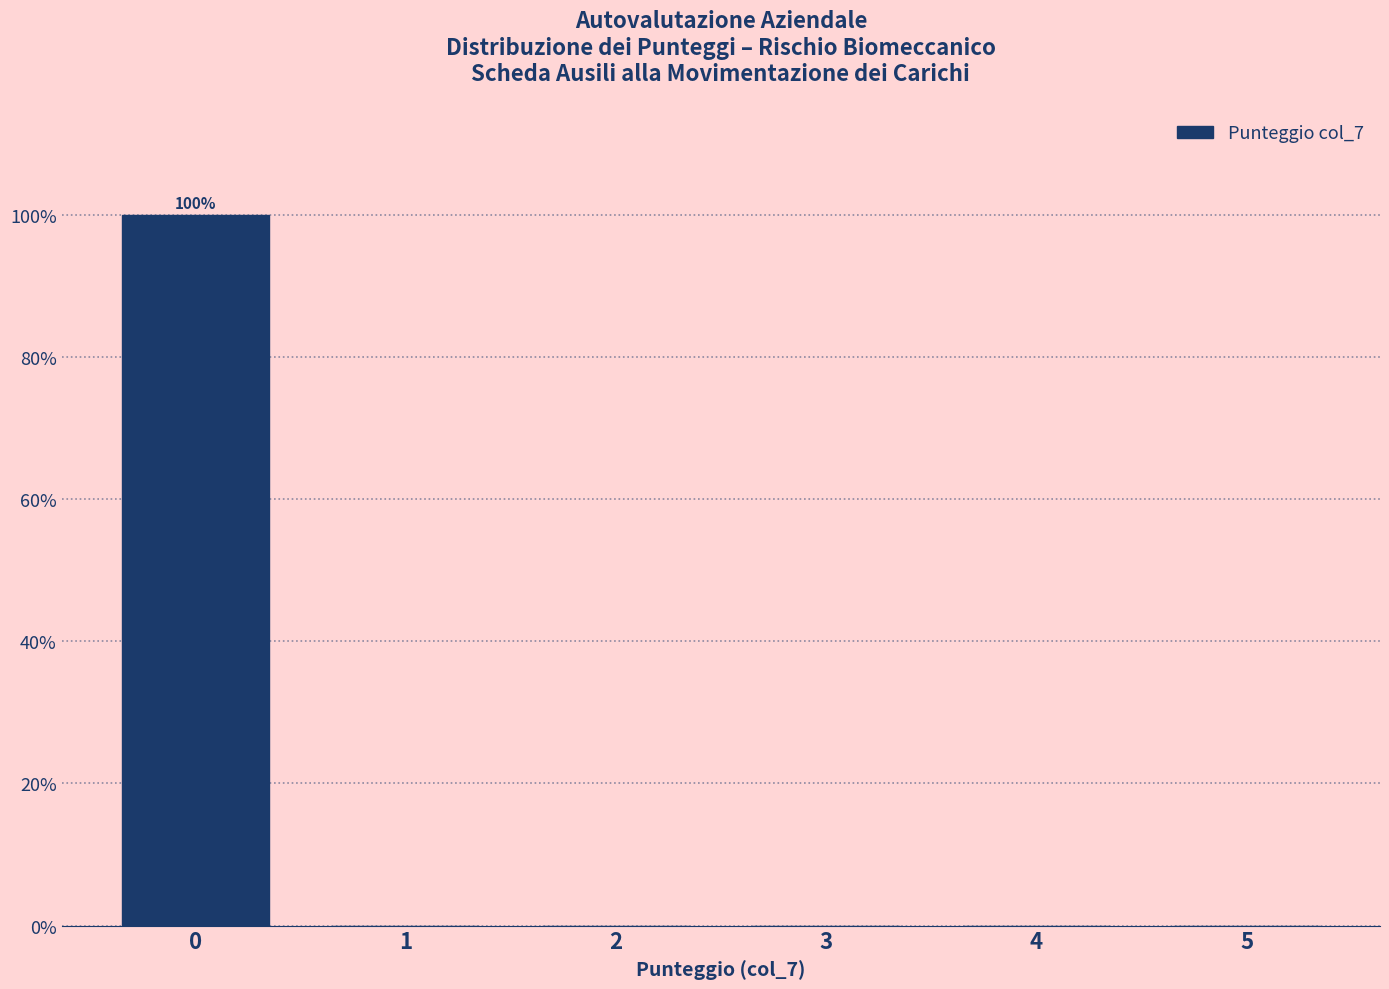

Reading left to right, transcribe all the data shown in this chart.

0=100	1=0	2=0	3=0	4=0	5=0